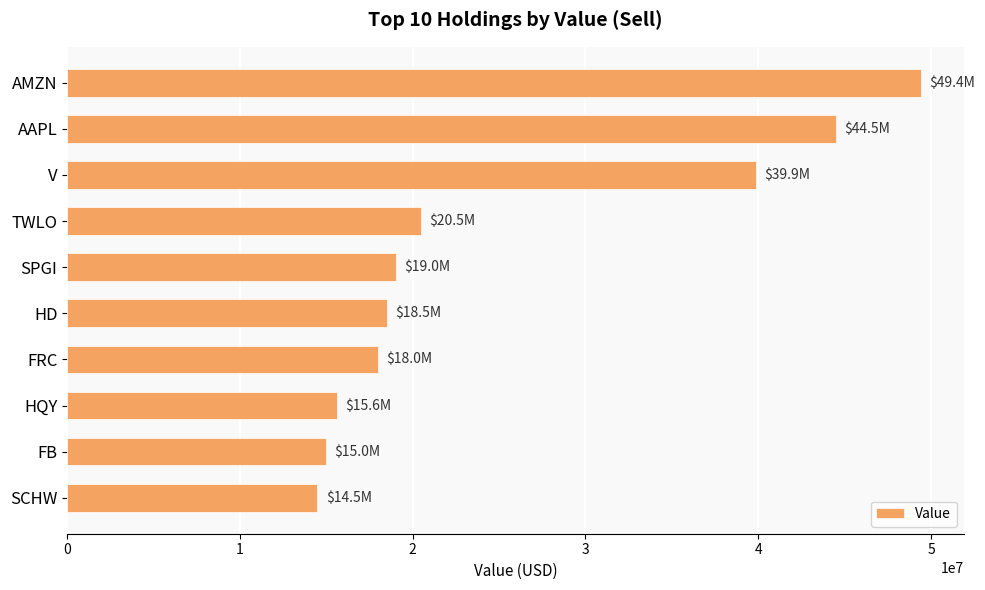

Rank the categories by value from lowest to highest.

SCHW, FB, HQY, FRC, HD, SPGI, TWLO, V, AAPL, AMZN